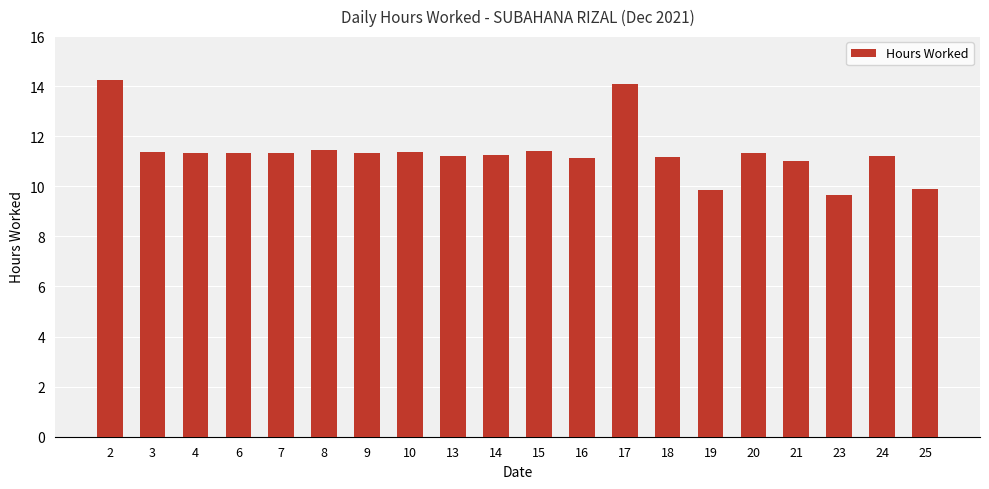

What is the difference between the maximum and second lowest values?

4.4